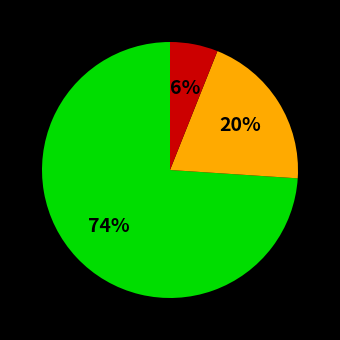

Count the number of slices in the pie.

3